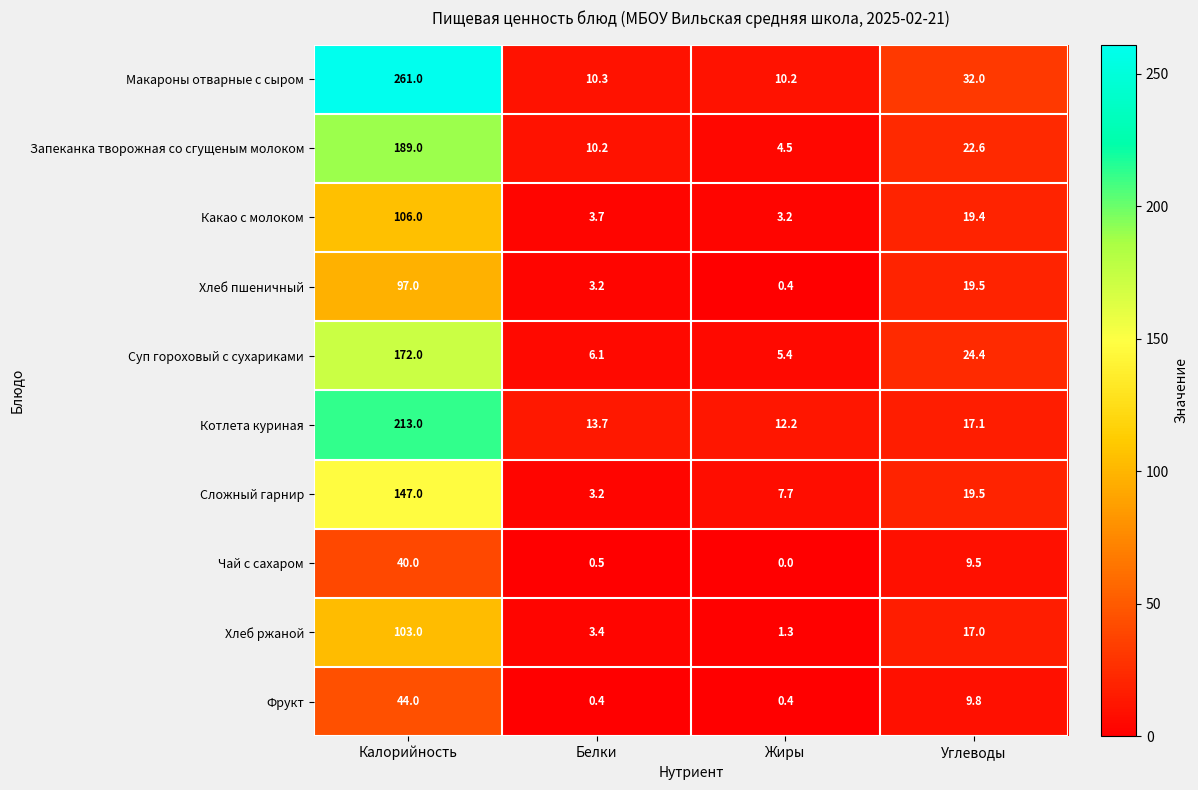

Between Калорийность and Углеводы, which series saw the biggest shift?

Макароны отварные с сыром